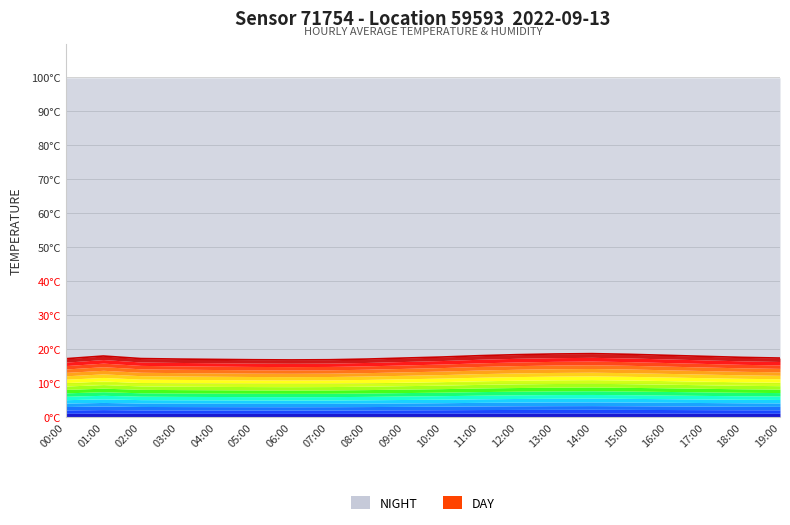

True or false: the data shows 17.6 at 10:00.

True